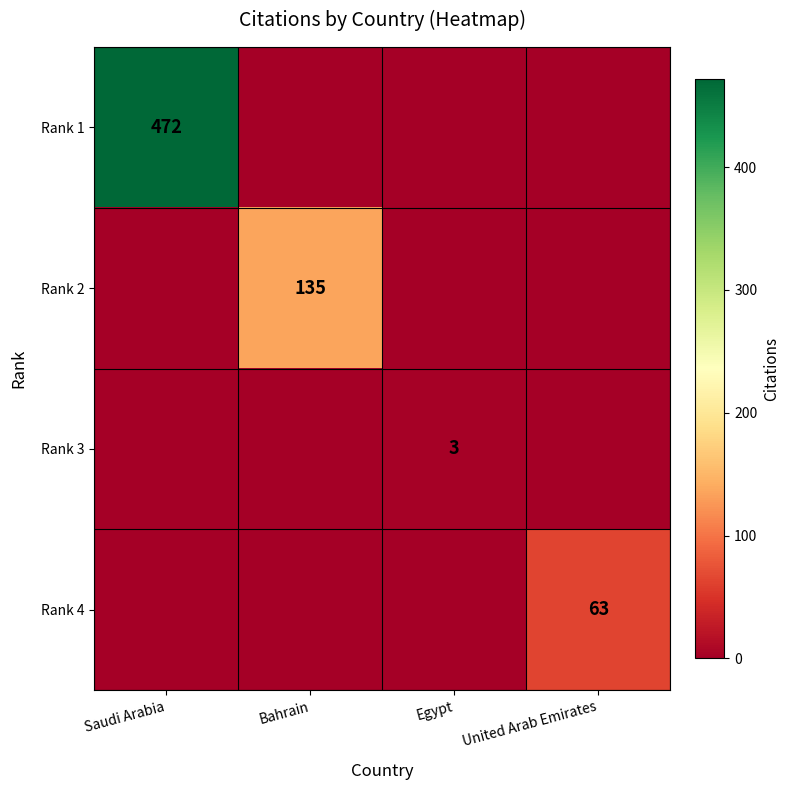

List the series in order of their peak value, highest first.

Rank 1, Rank 2, Rank 4, Rank 3